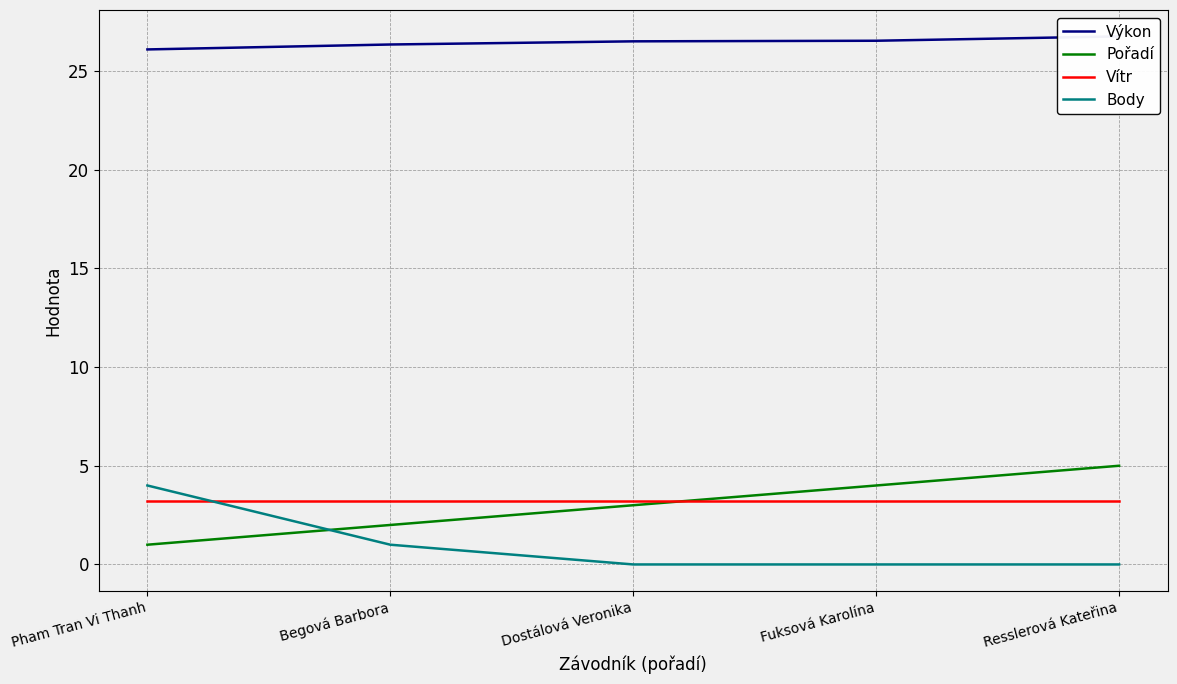

After their last crossing, which series has the higher values: Body or Vítr?

Vítr